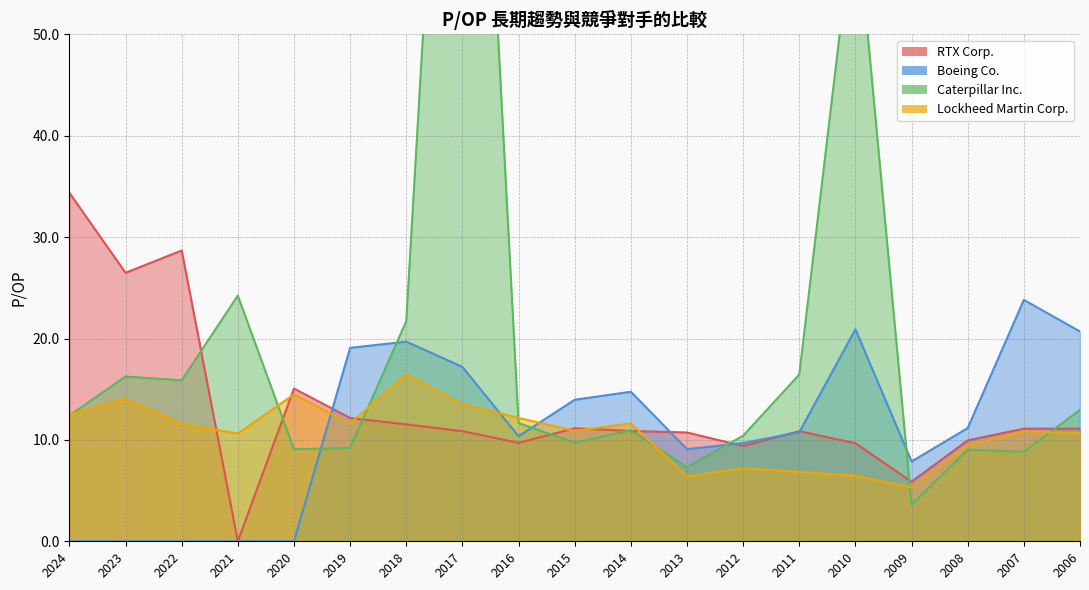

How many data points does each series have?

19